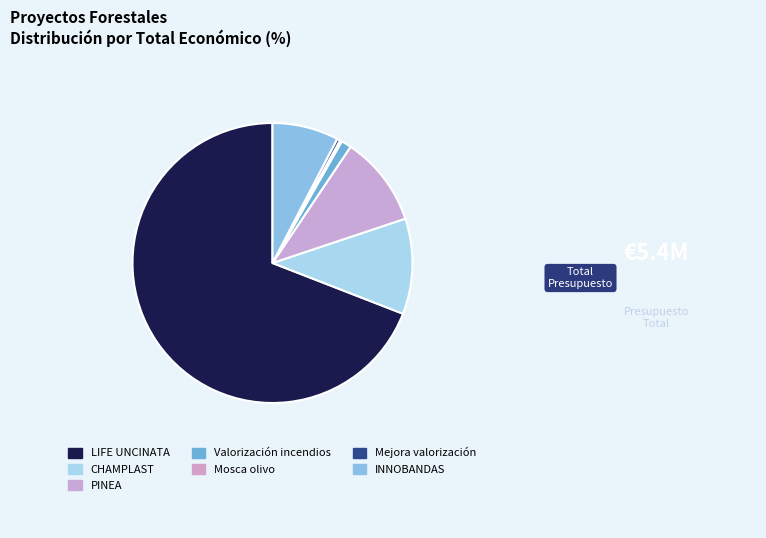

True or false: PINEA accounts for 19% of the total.

False